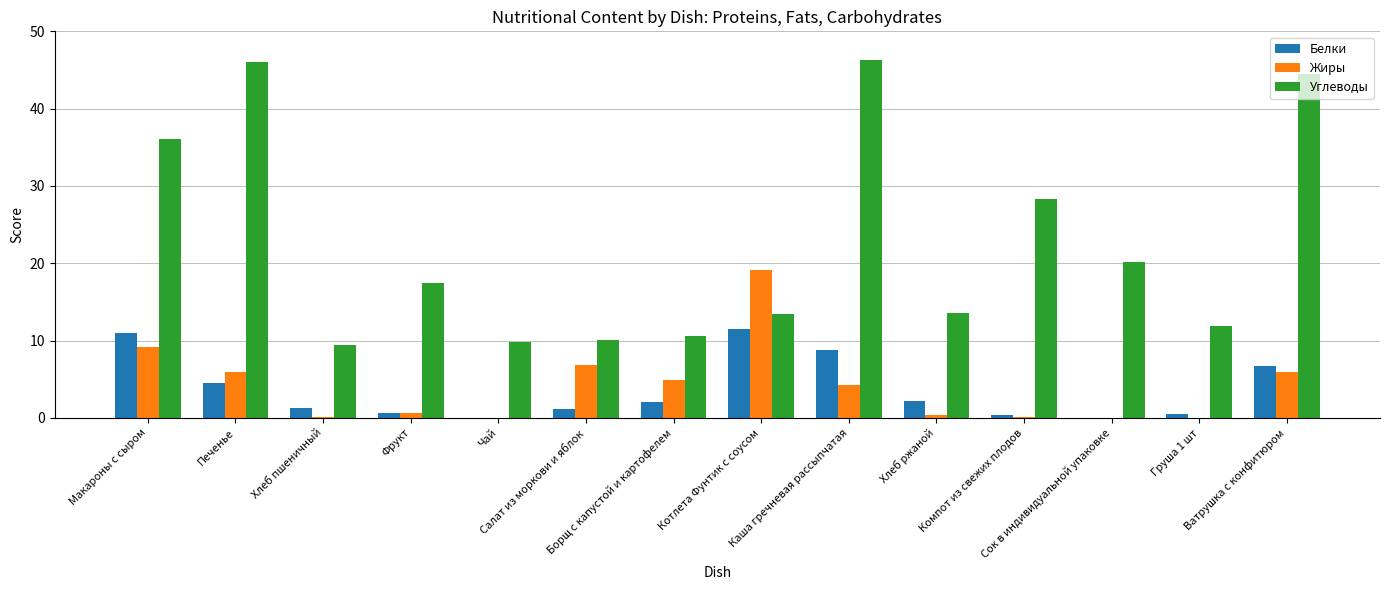

What is the maximum value for Углеводы?

46.3